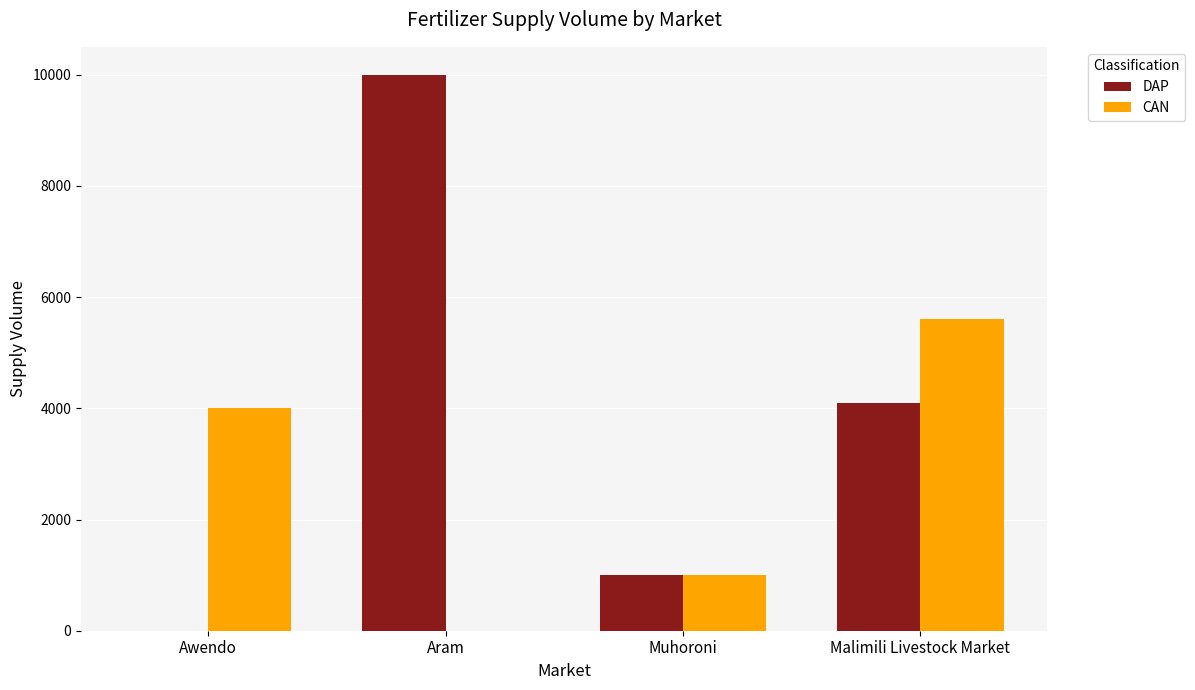

True or false: DAP has a value of 6638 at Malimili Livestock Market.

False